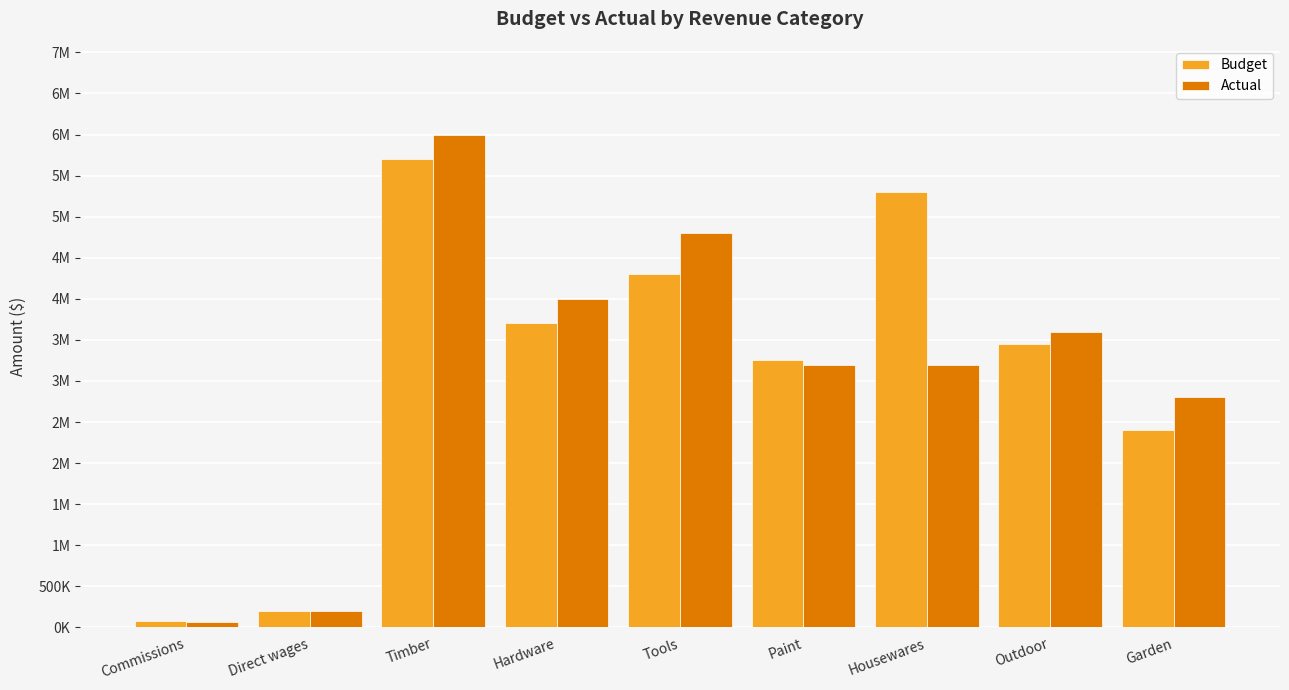

What are all the series names shown in the legend?

Budget, Actual